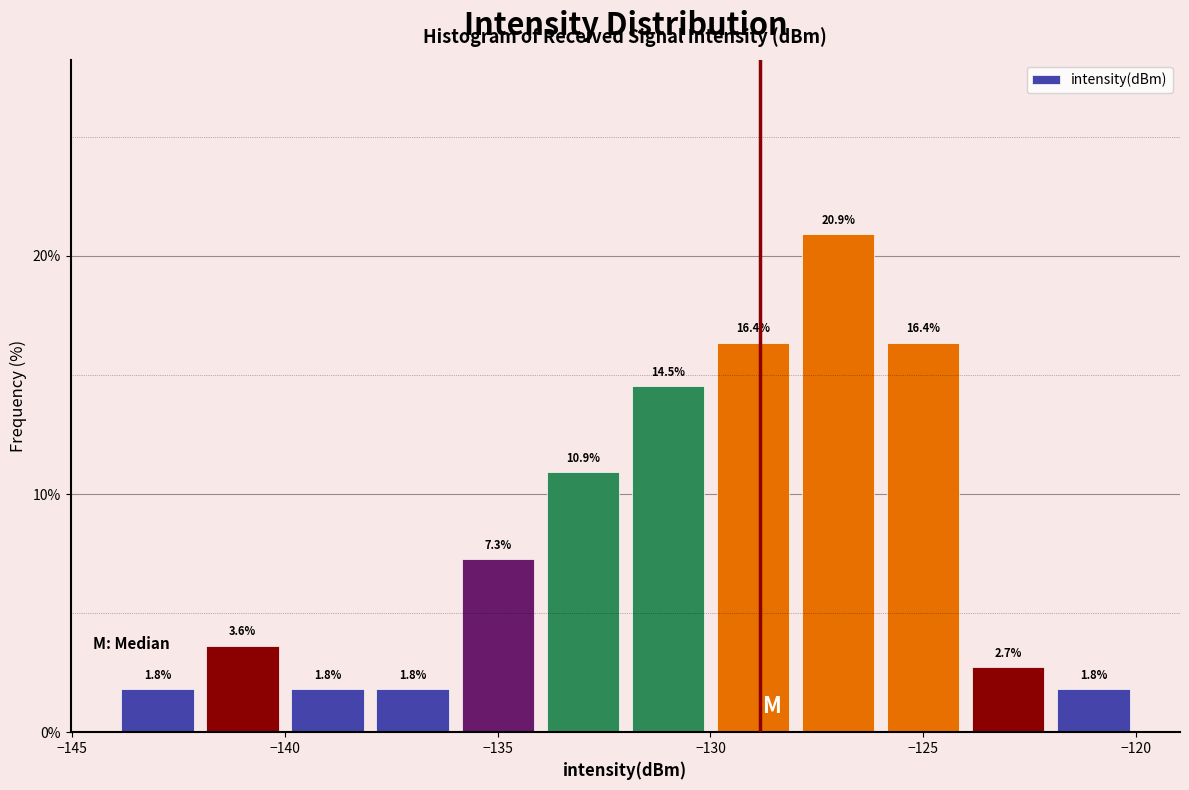

Reading left to right, list every bar in this chart as the range it spans on the x-axis followed by its height.

-144 to -142: 1.8
-142 to -140: 3.6
-140 to -138: 1.8
-138 to -136: 1.8
-136 to -134: 7.3
-134 to -132: 10.9
-132 to -130: 14.5
-130 to -128: 16.4
-128 to -126: 20.9
-126 to -124: 16.4
-124 to -122: 2.7
-122 to -120: 1.8